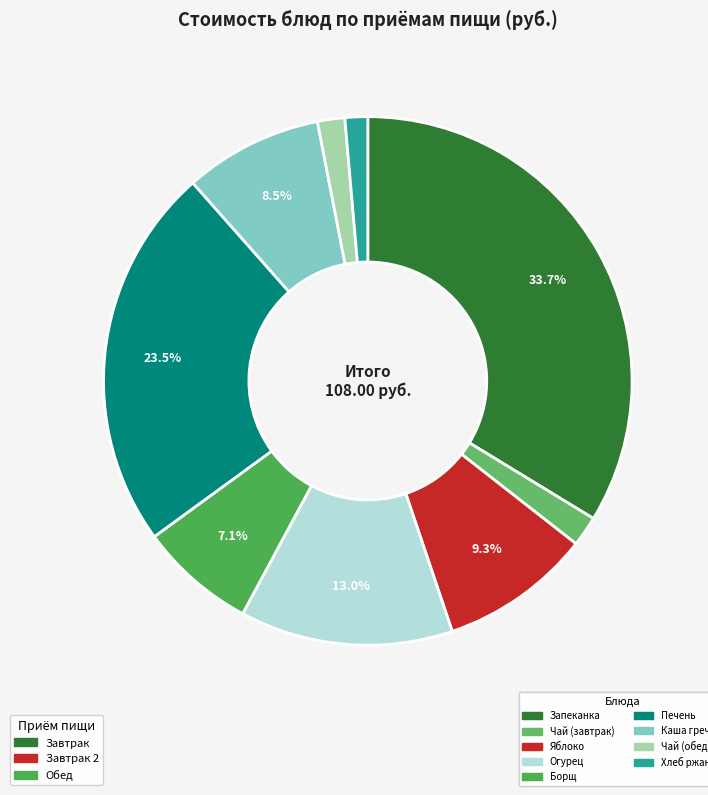

Rank the categories by value from highest to lowest.

Запеканка из творога со сгущенным молоком, Печень по-строгановски, Огурец свежий, Яблоко, Каша гречневая рассыпчатая, Борщ с капустой и картофелем со сметаной, Чай с сахаром (завтрак), Чай с сахаром (обед), Хлеб ржаной